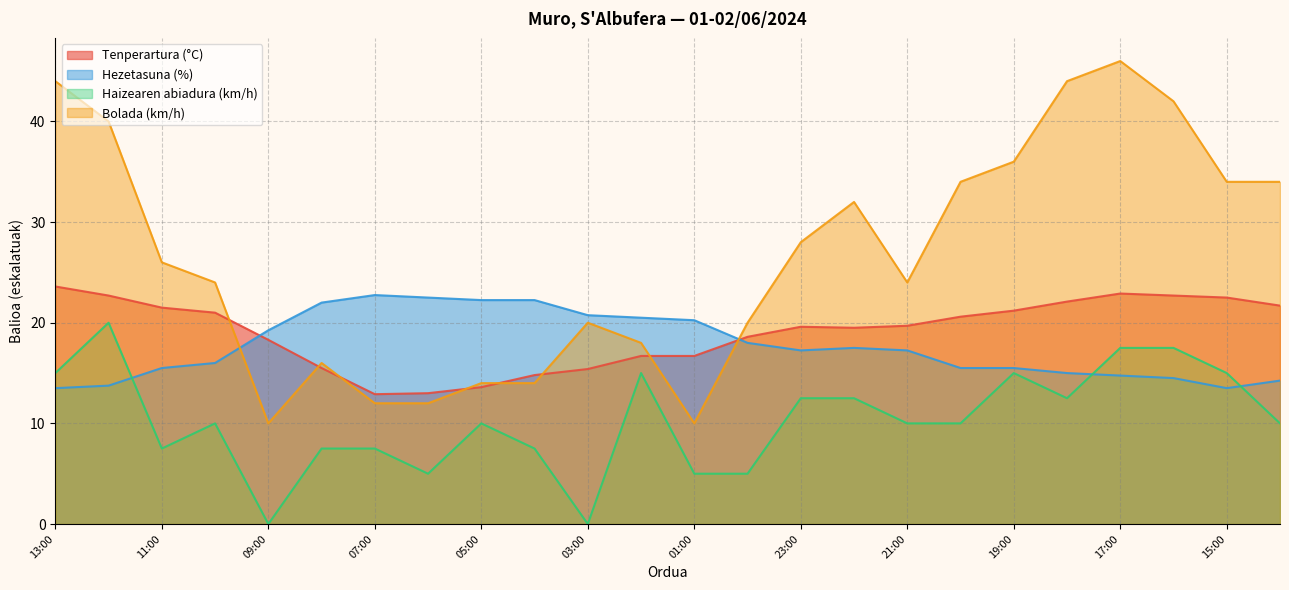

True or false: Tenperartura (°C) and Haizearen abiadura (km/h) cross at least once.

False